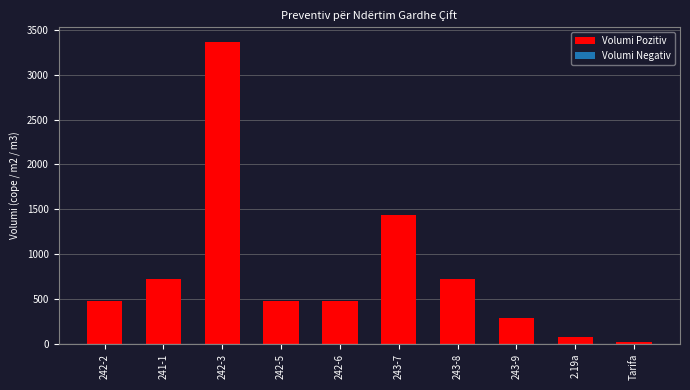

What is the label of the 10th bar from the left?

Tarifa